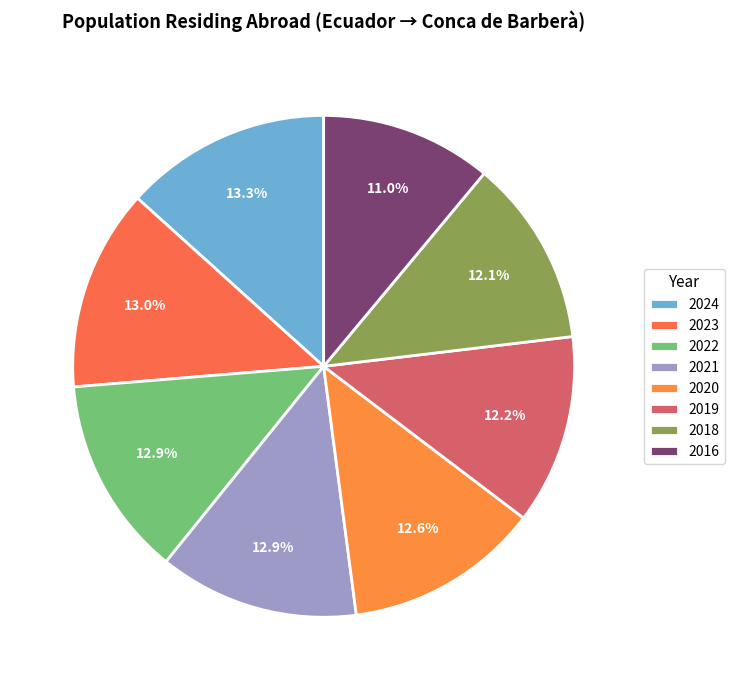

To the nearest percent, what is the combined percentage of 2020 and 2016?

24%